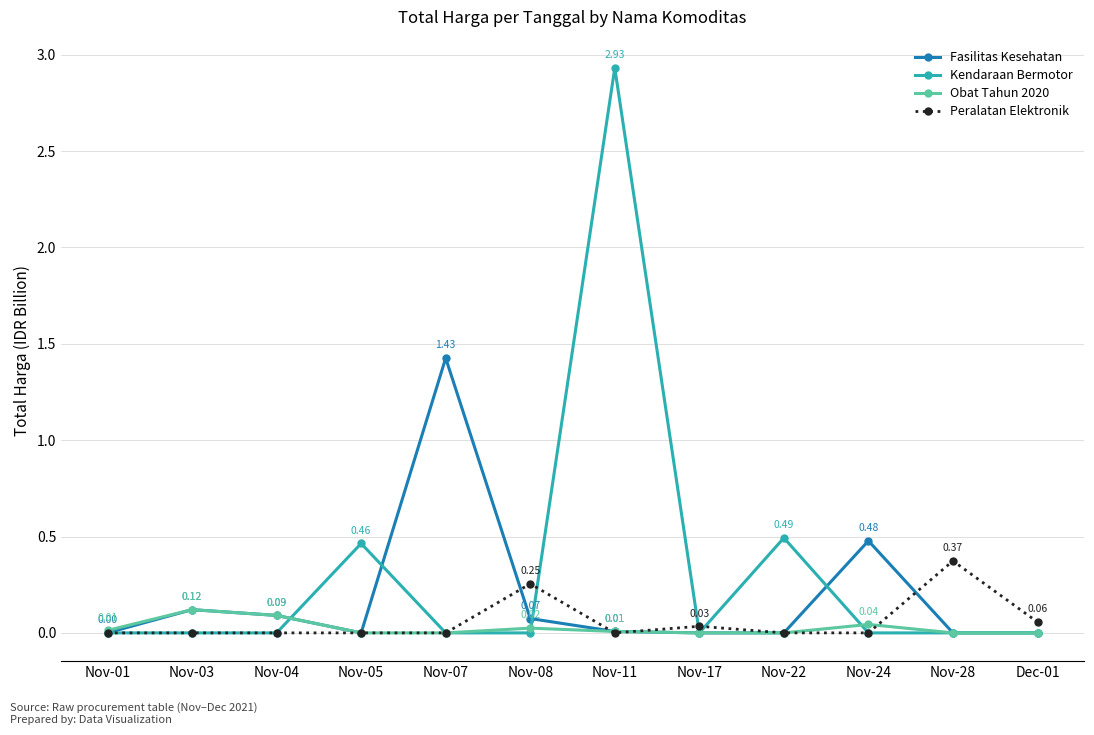

True or false: Kendaraan Bermotor has more than 2 interior local peaks.

True